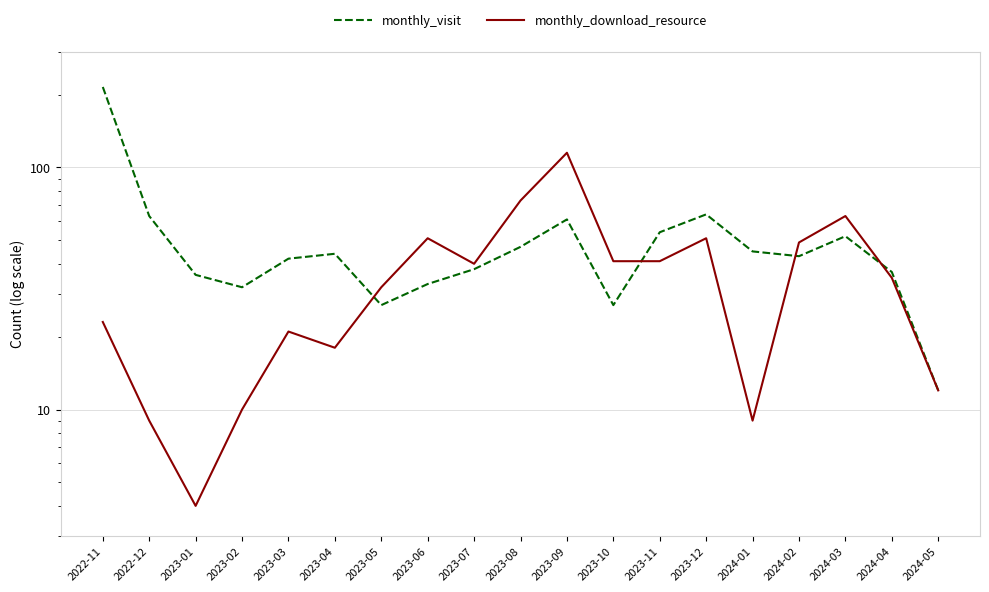

Is it true that monthly_visit equals 33 at 2023-06?

True